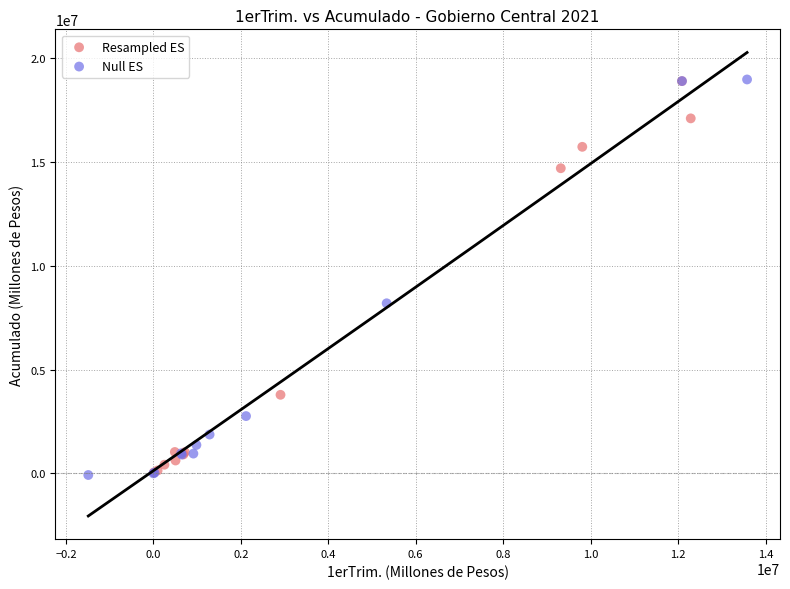

What are all the series names shown in the legend?

Resampled ES, Null ES